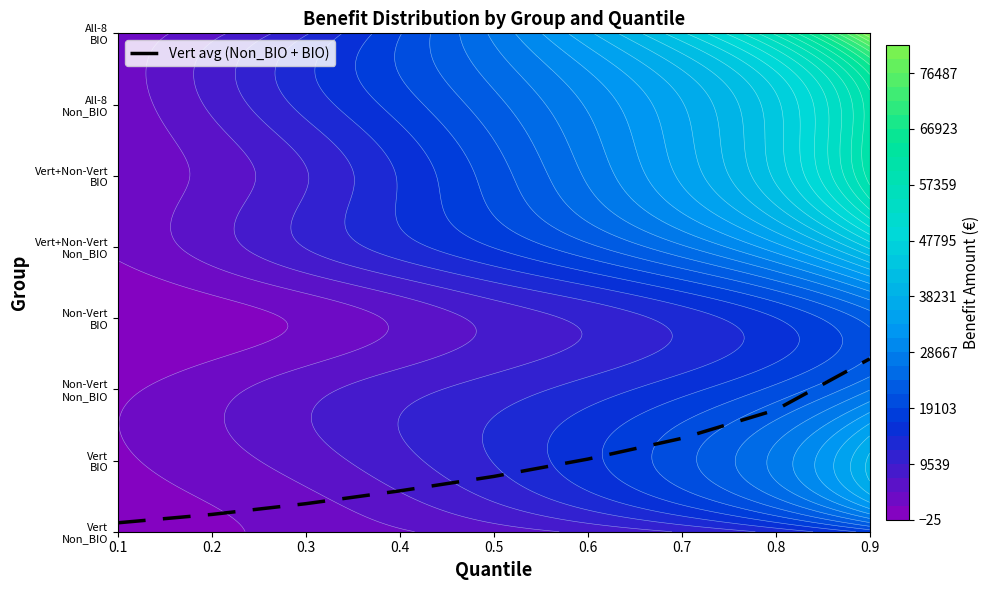

Approximately how many times larger is the value at 0.4 compared to 0.8?

0.3